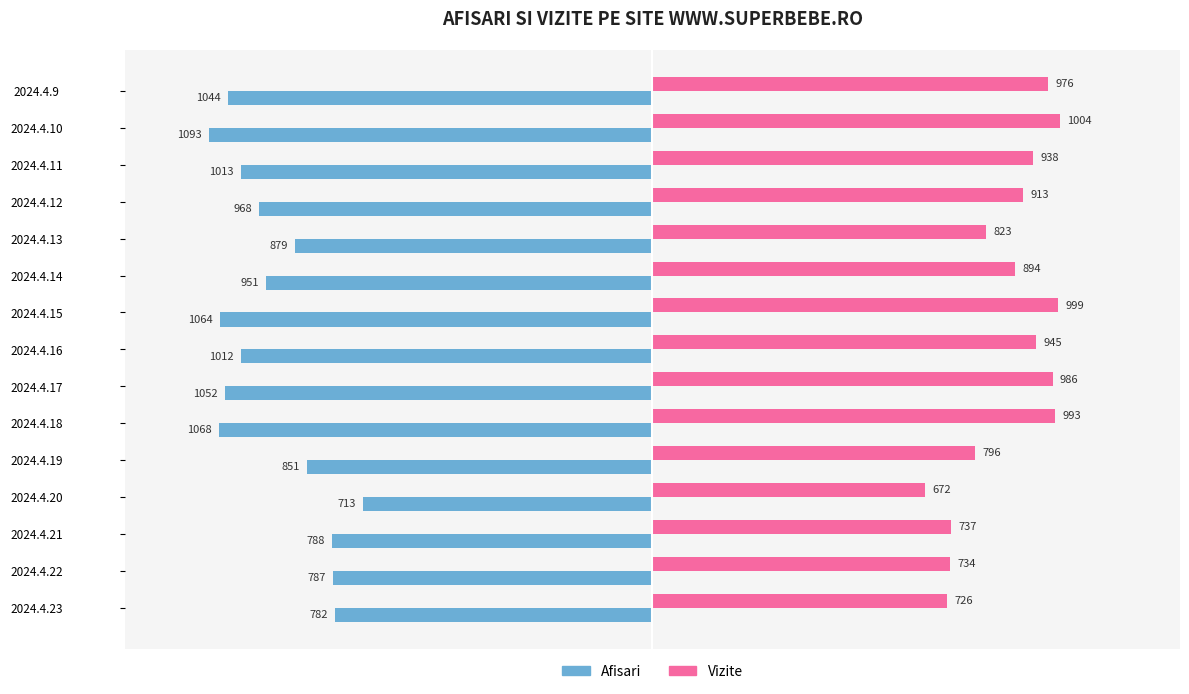

The Vizite series shows 976 at 2024.4.9. True or false?

True